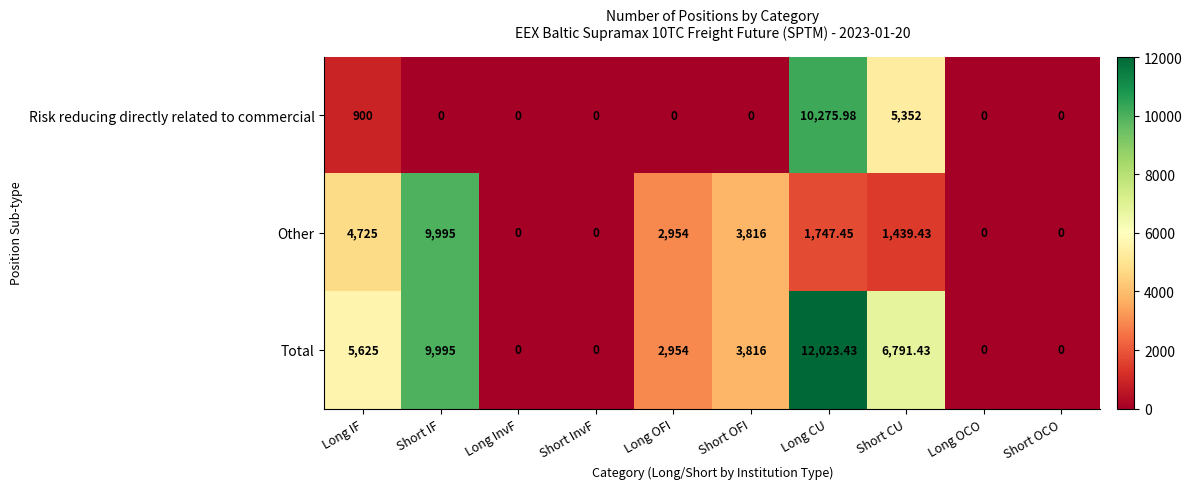

At which category is the sum across all series the highest?

Long CU